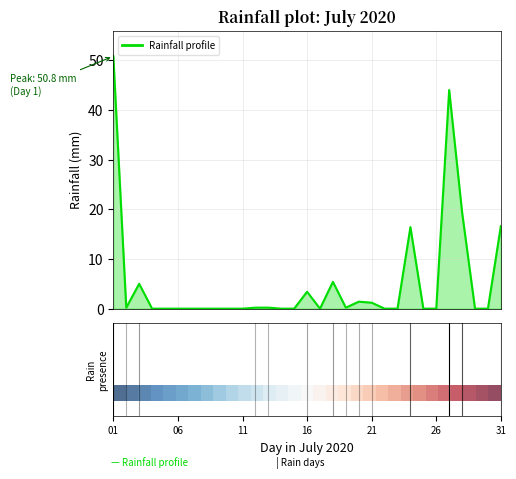

What is the greatest value displayed?

50.8